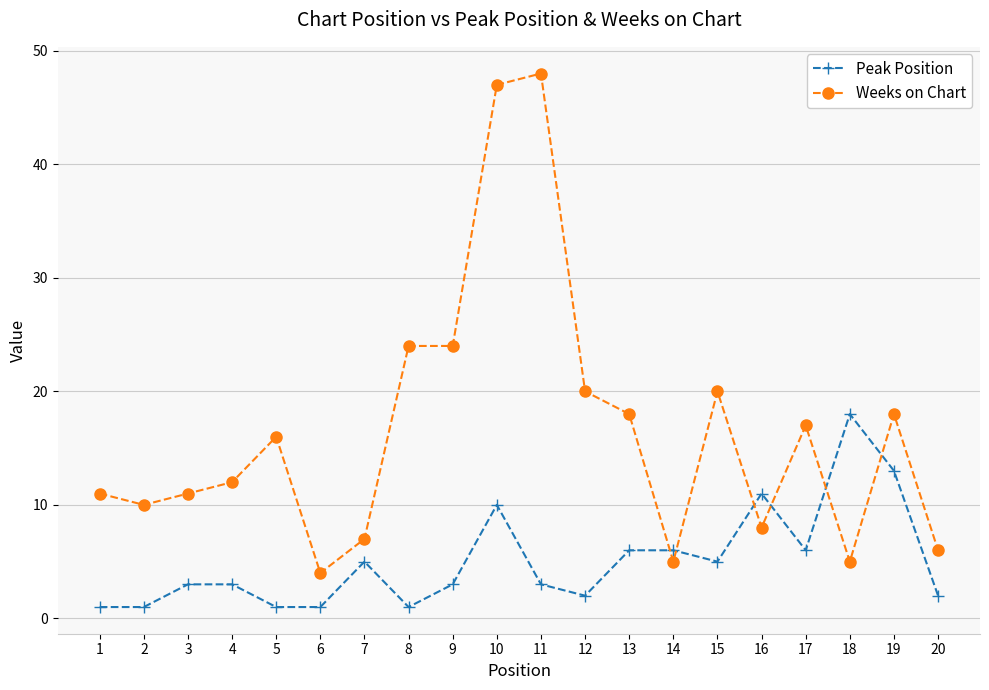

At which category is the sum across all series the highest?

10